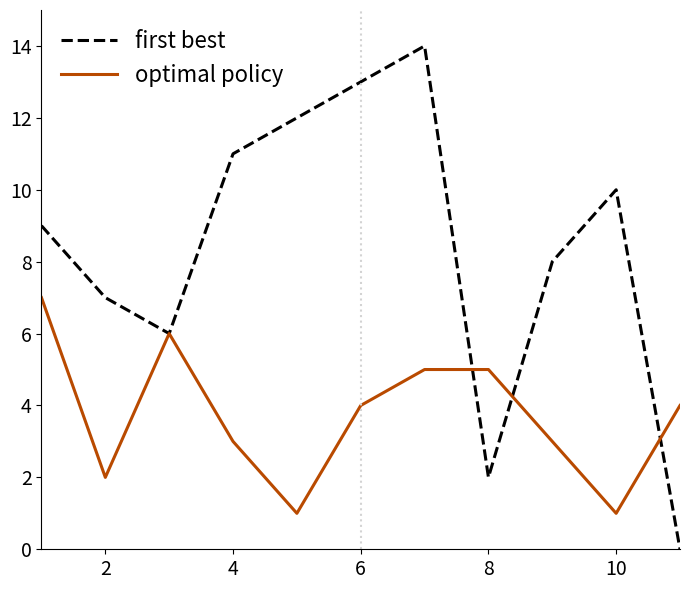

Which series has the largest total across all categories?

first best